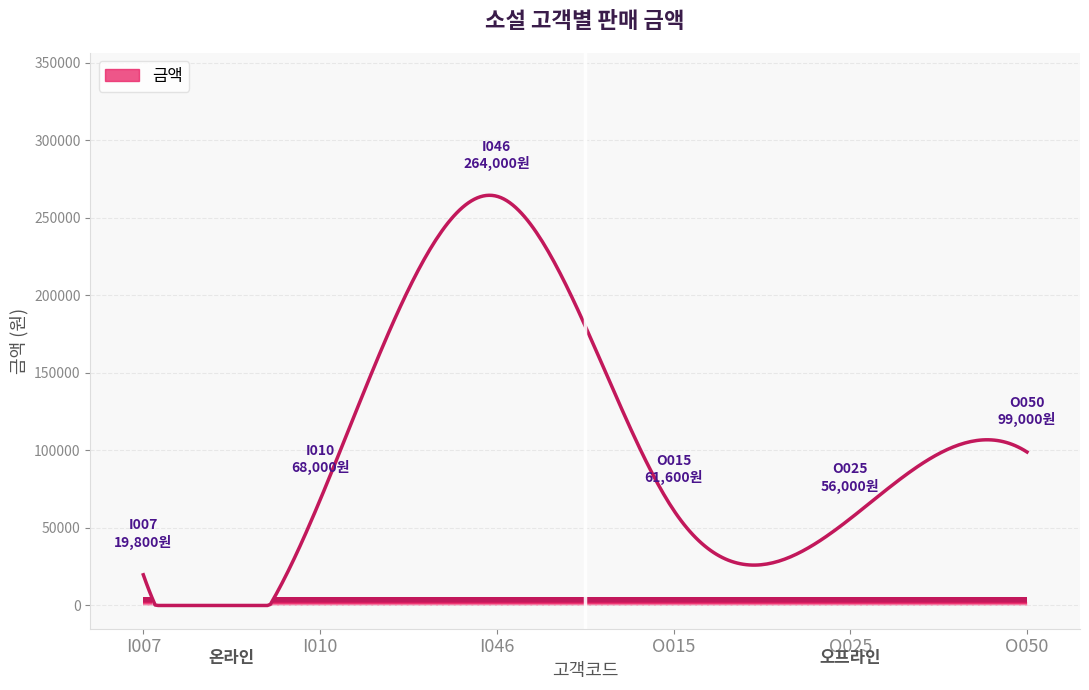

What is the maximum value shown in the chart?

264611.9